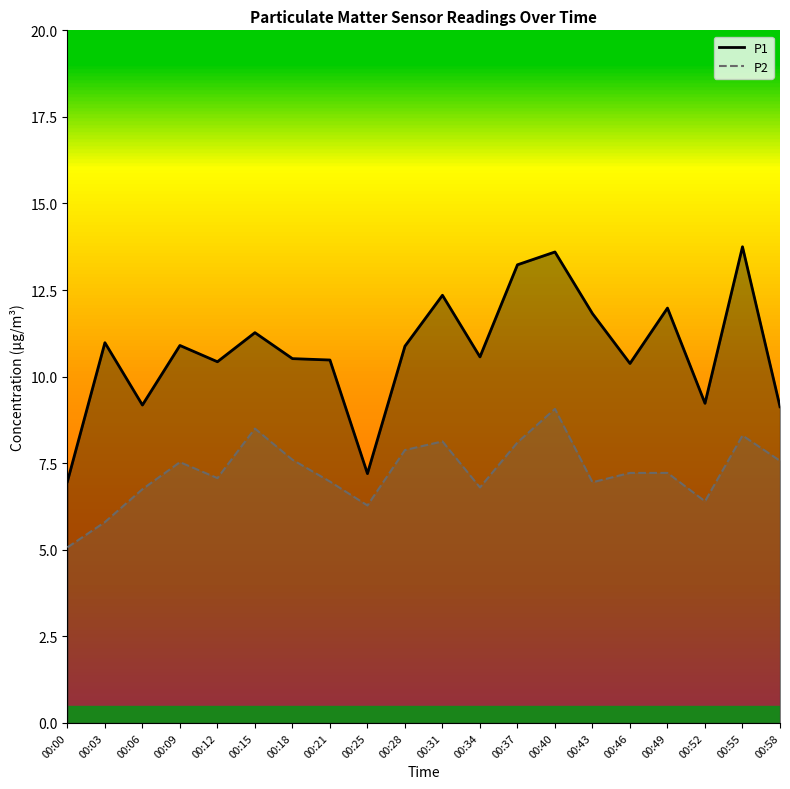

Is the value of P1 line at 00:28 greater than the value of P2 line at 00:31?

Yes